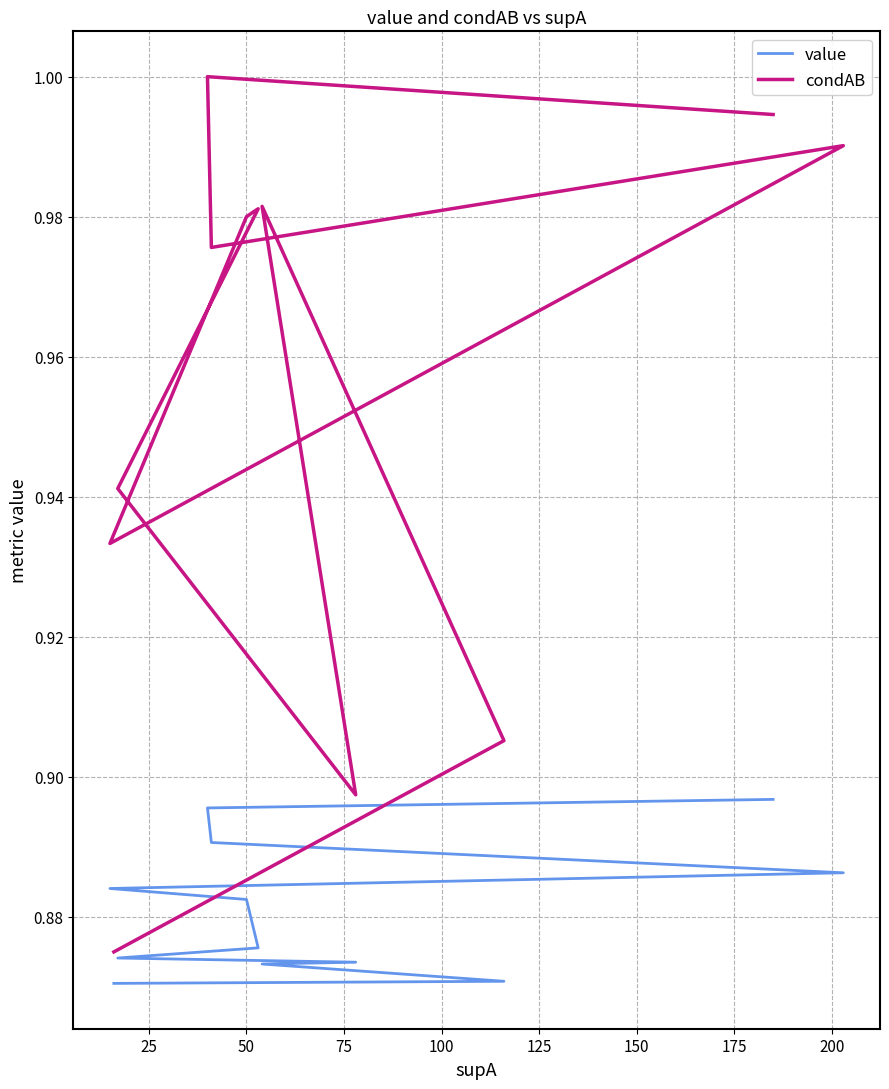

The value of condAB at 19 is 0.5. True or false?

False